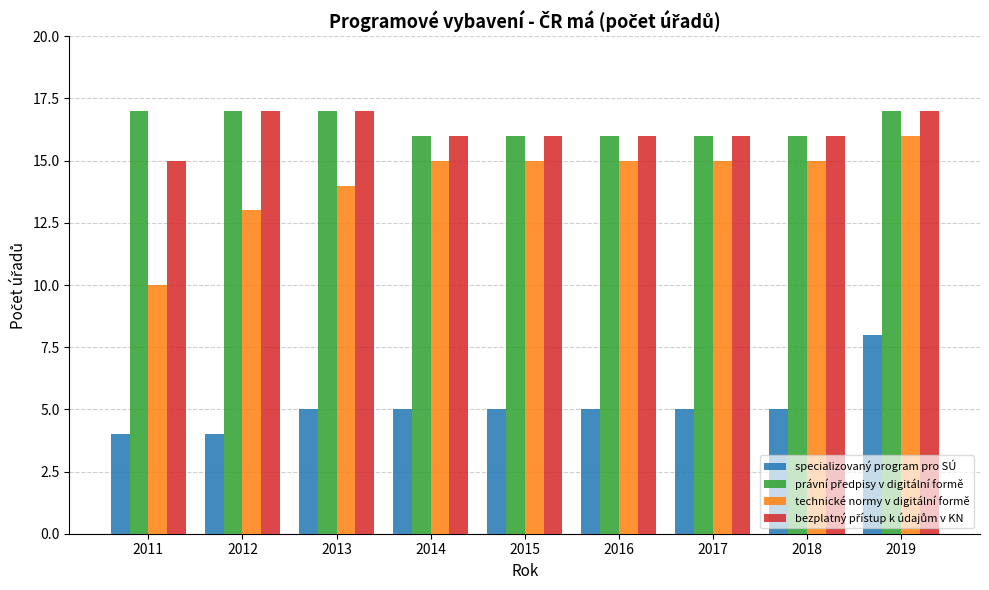

At how many categories does at least one series exceed 8?

9